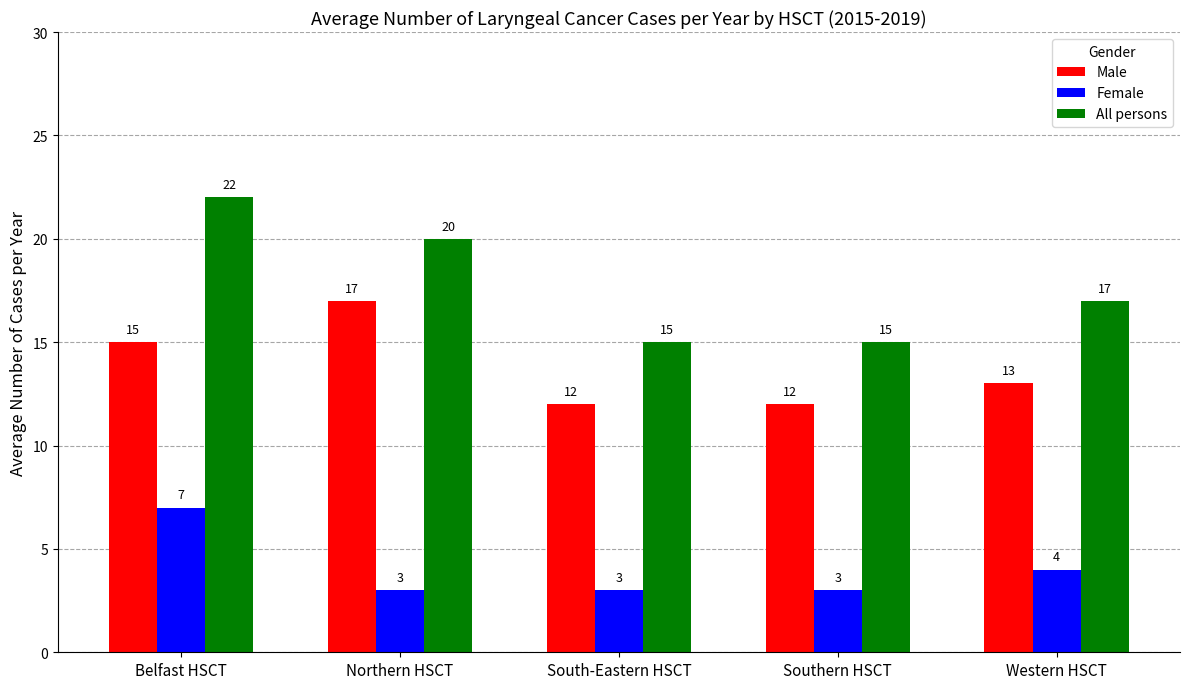

How many data points in Female are above 3?

2